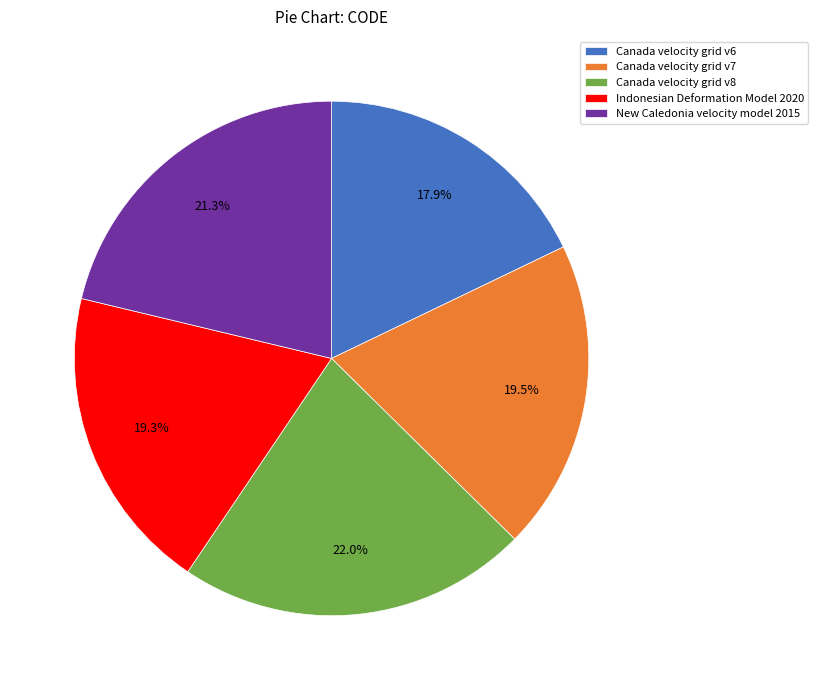

To the nearest percent, what is the combined percentage of Canada velocity grid v8 and Indonesian Deformation Model 2020?

41%